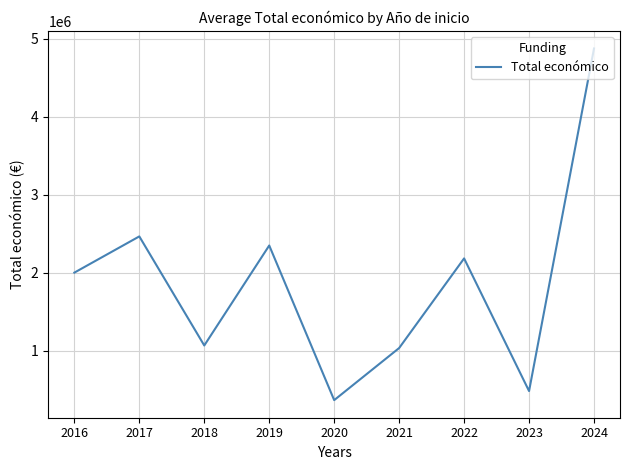

Where is the first local minimum?

2018